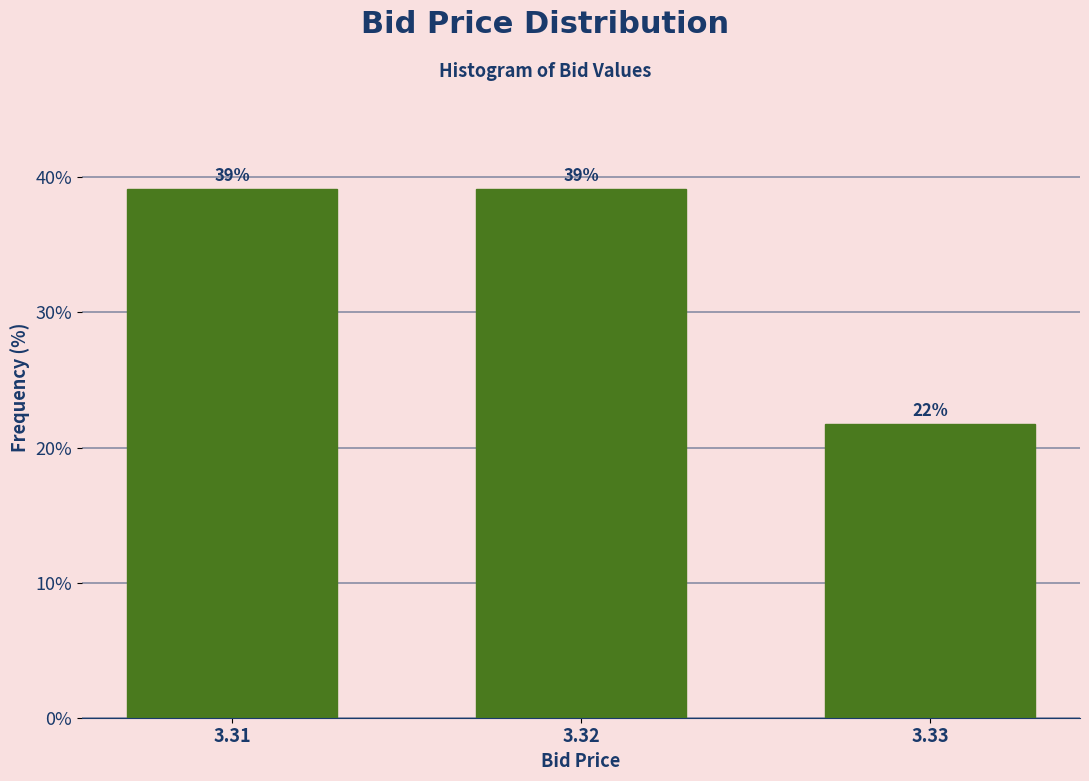

What is the ratio of the value at 3.32 to the value at 3.33?

1.8